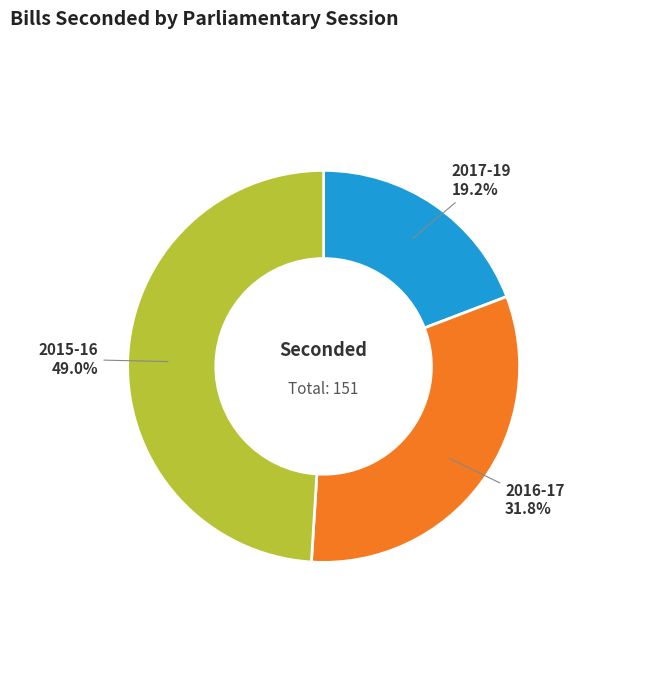

Rank the categories by value from lowest to highest.

2017-19, 2016-17, 2015-16